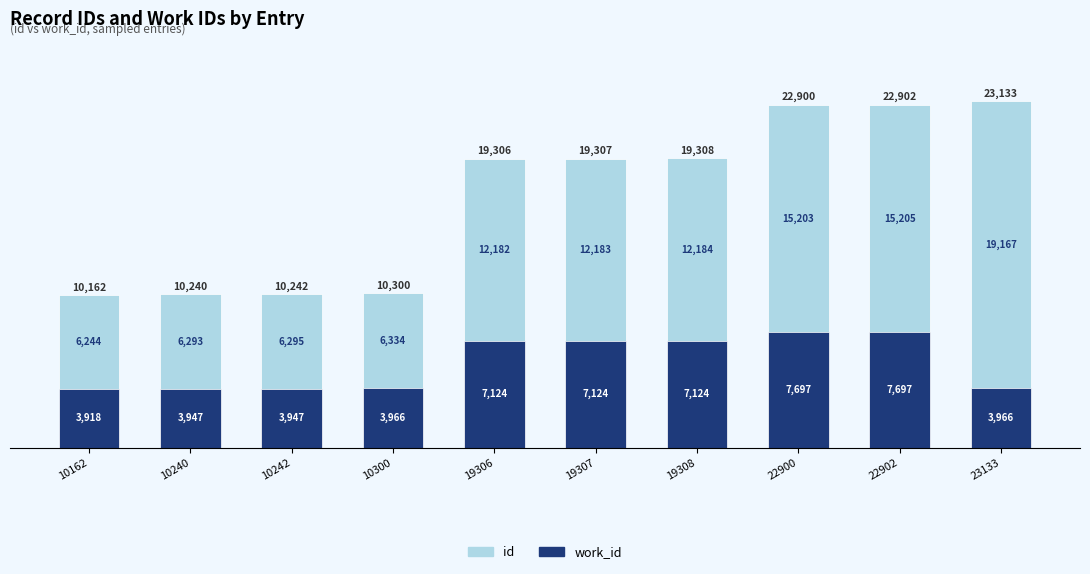

List the labels in order of work_id value, largest first.

22900, 22902, 19306, 19307, 19308, 10300, 23133, 10240, 10242, 10162